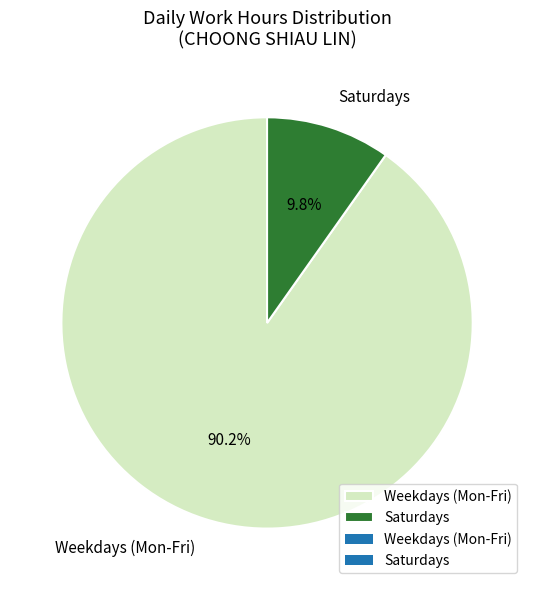

What is the total percentage of Saturdays and Weekdays (Mon-Fri)?

100.0%